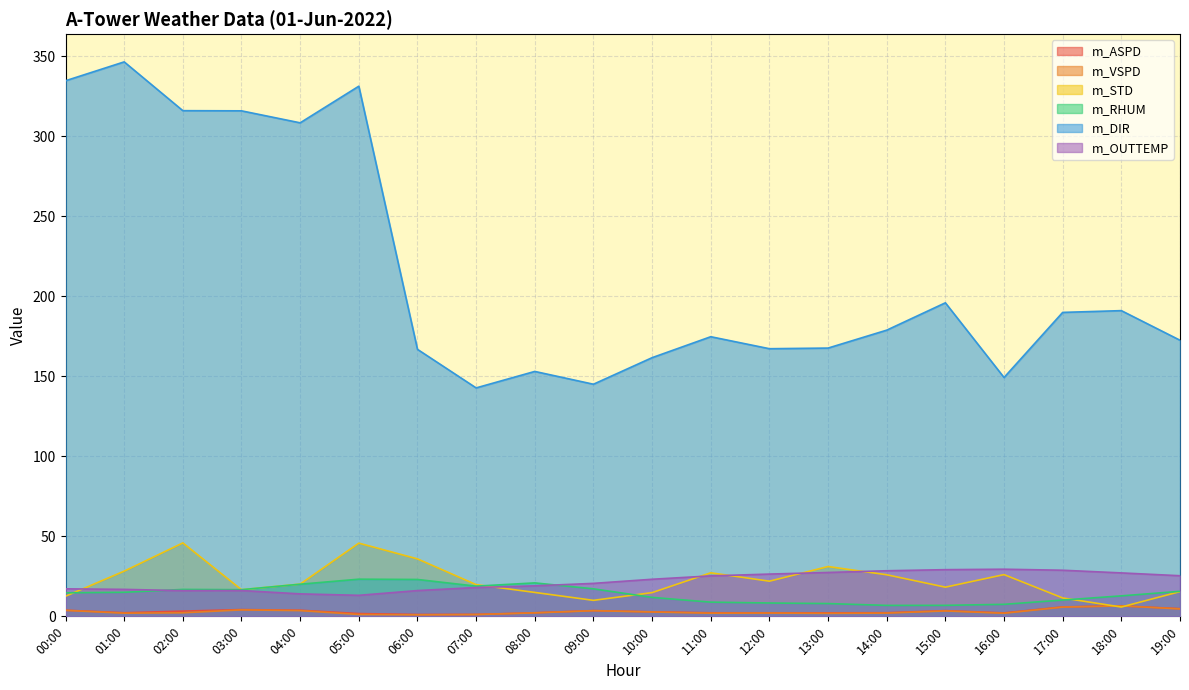

The m_DIR series shows 191.1 at 18:00. True or false?

True